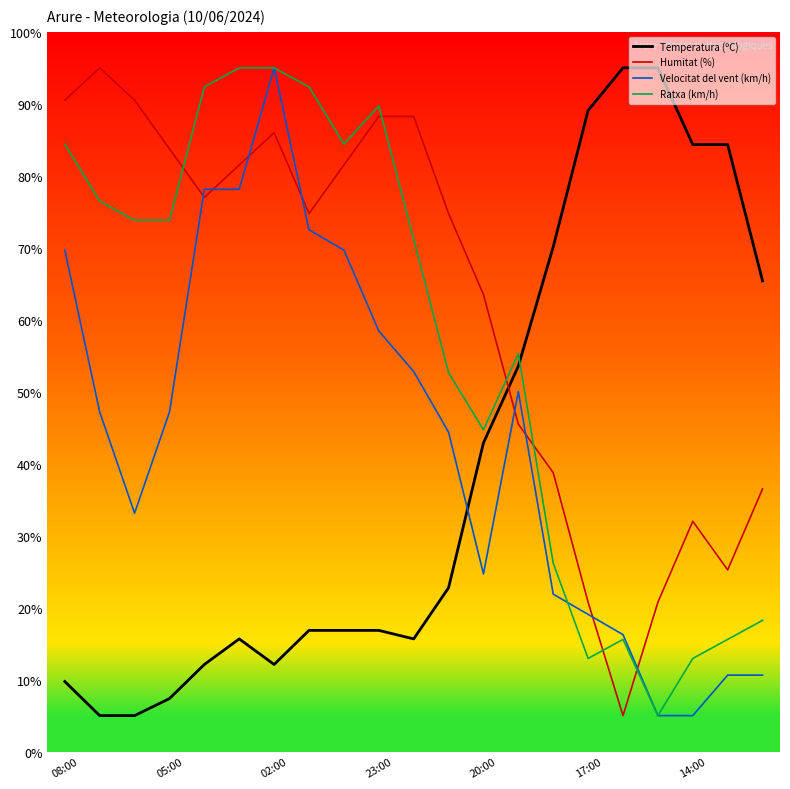

Rank the series by their average value, from highest to lowest.

Humitat (%), Ratxa (km/h), Velocitat del vent (km/h), Temperatura (ºC)